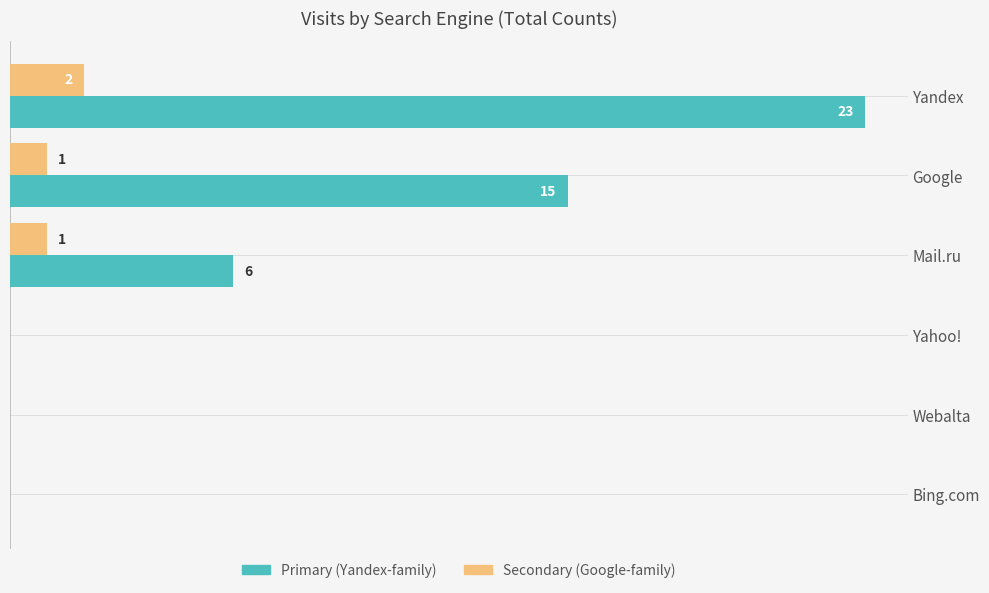

At which category is the sum across all series the highest?

Yandex